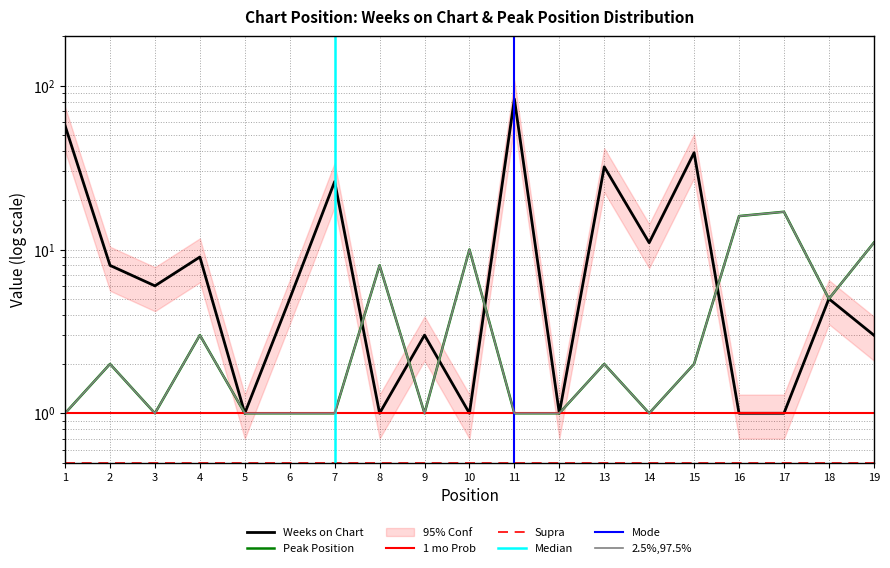

The value of Peak Position at 13 is 2. True or false?

True